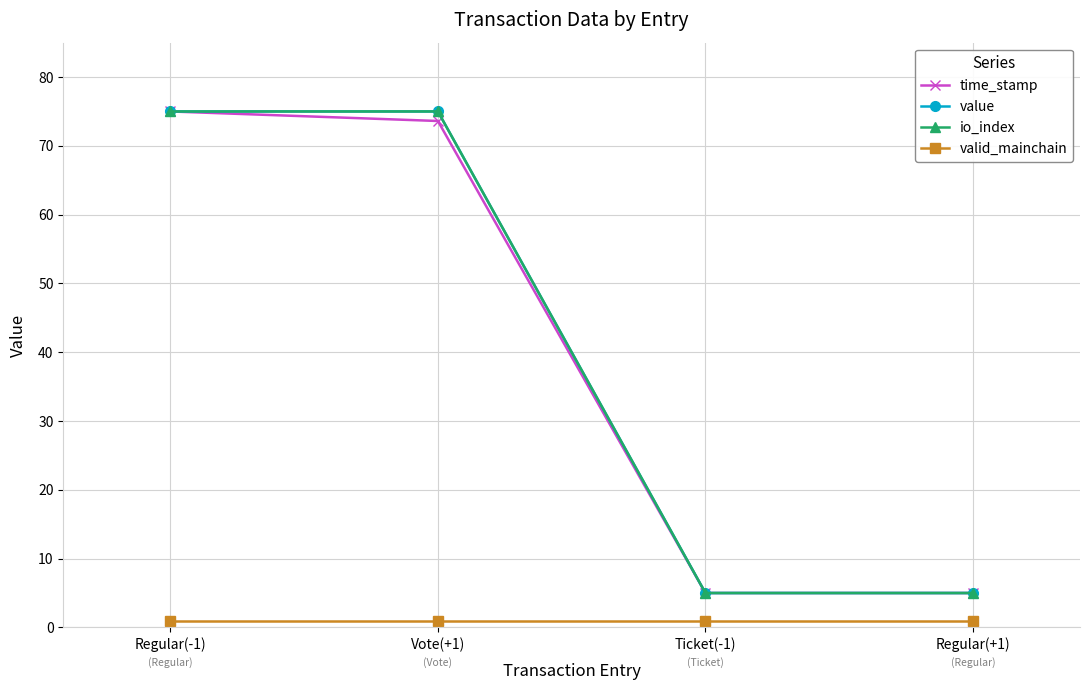

Is this an area chart (filled region under the line)?

No